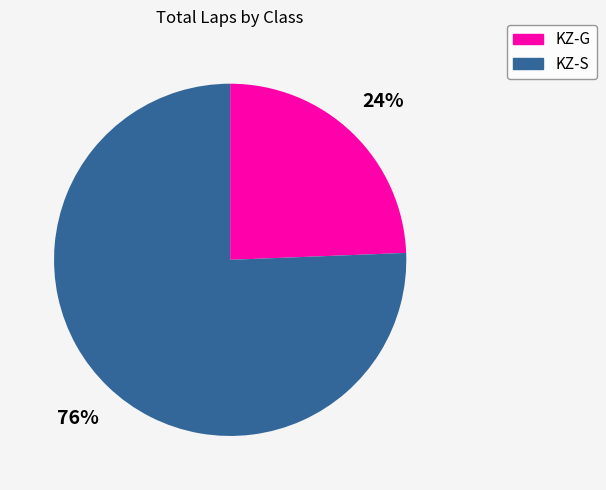

Does any single category account for the majority?

Yes